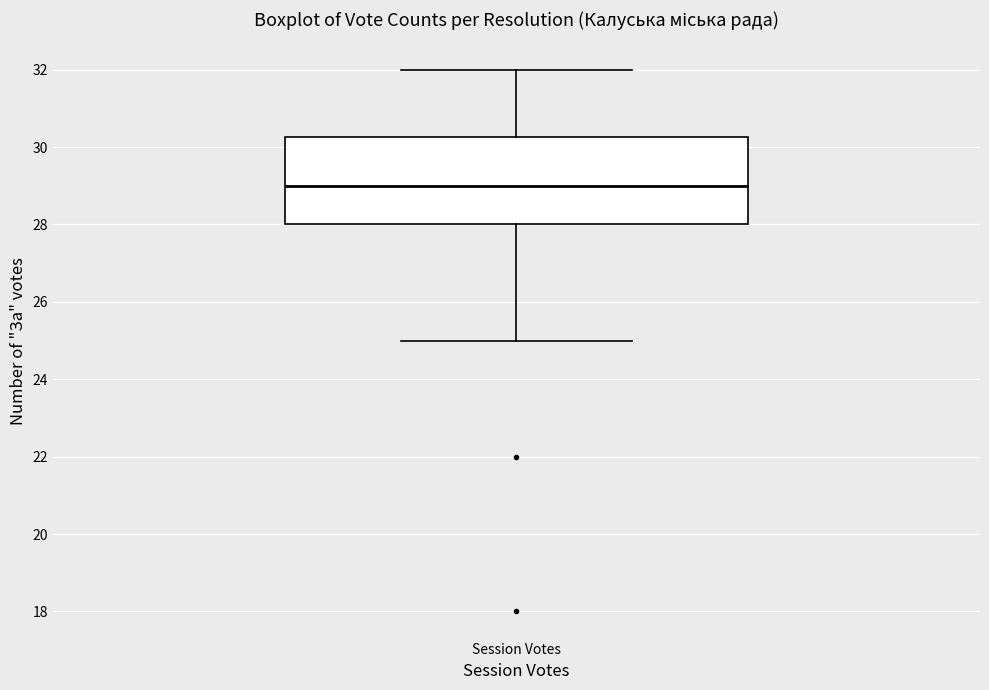

Where is the upper edge of the box for Session Votes on the y-axis? The values are not printed on the chart, so give them approximately, as read against the axis.

30.2